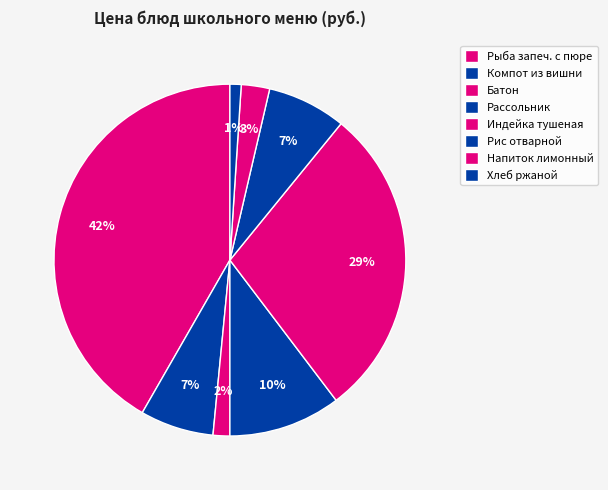

Is Напиток лимонный the majority of the pie?

No